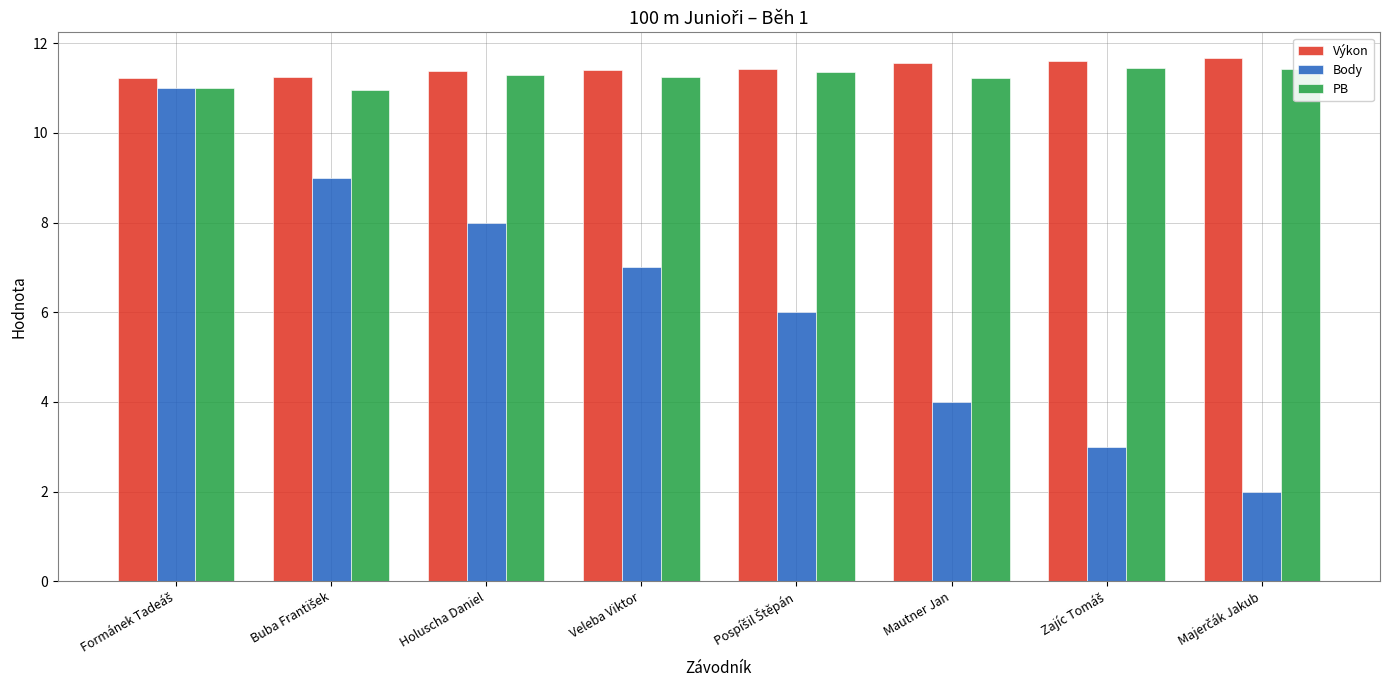

How many bars are there in total?

24